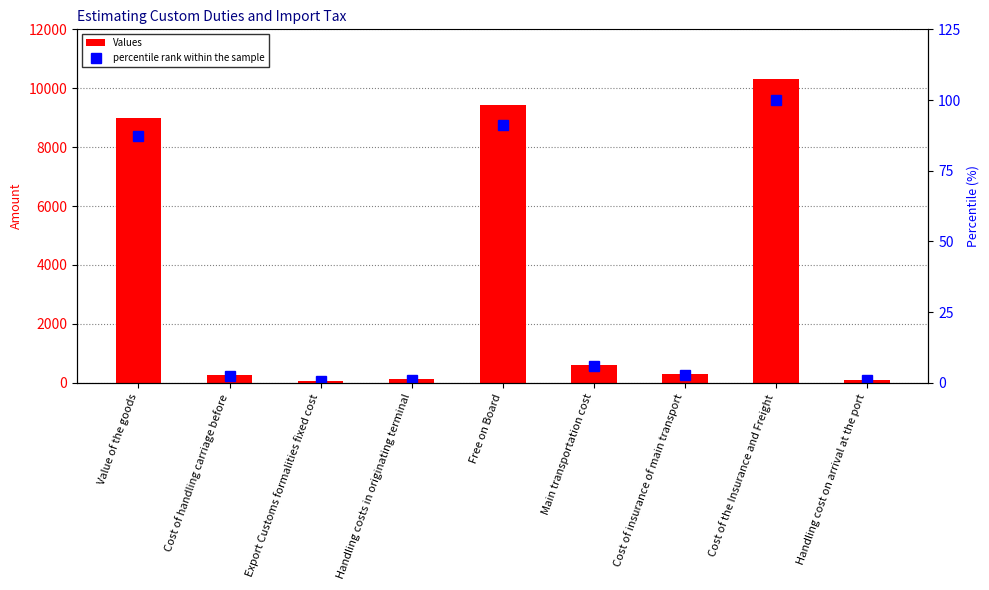

Is the value of Values at Cost of handling carriage before greater than the value of percentile rank within the sample at Cost of insurance of main transport?

Yes